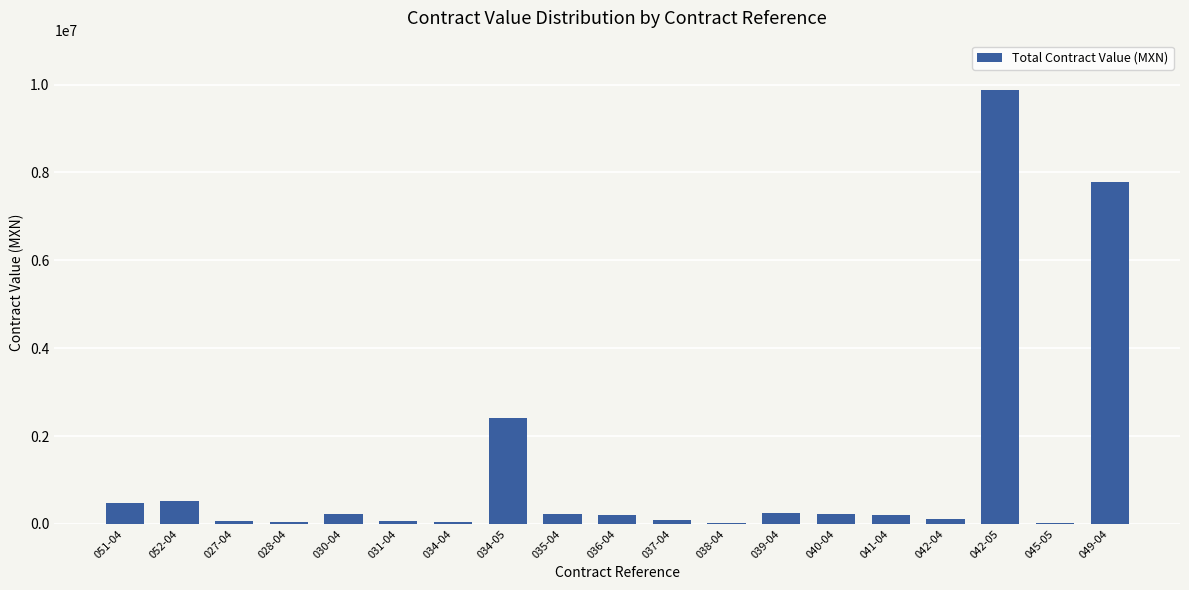

Is it true that the value at 051-04 is 485722.3?

True